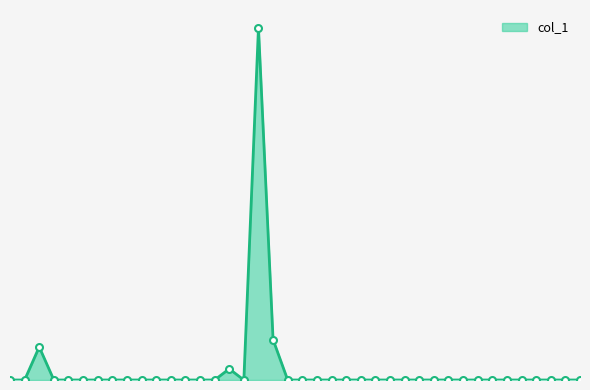

Reading left to right, what are all the values shown in this chart?

0.0	0.0	0.1	0.0	0.0	0.0	0.0	0.0	0.0	0.0	0.0	0.0	0.0	0.0	0.0	0.0	0.0	0.6	0.1	0.0	0.0	0.0	0.0	0.0	0.0	0.0	0.0	0.0	0.0	0.0	0.0	0.0	0.0	0.0	0.0	0.0	0.0	0.0	0.0	0.0